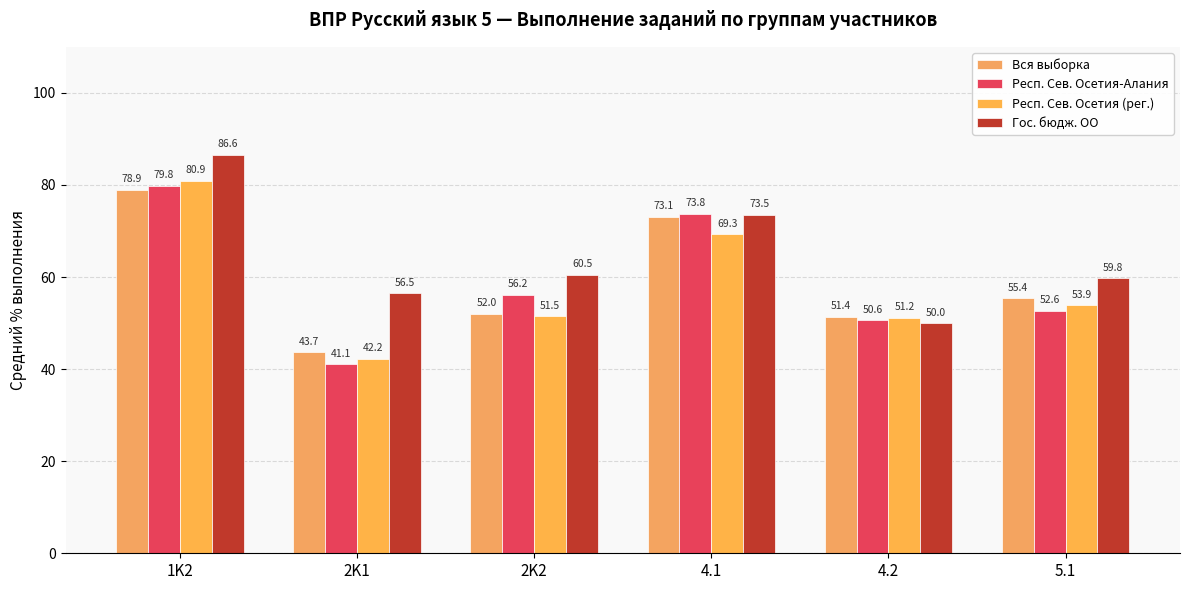

How many series are shown in this chart?

4